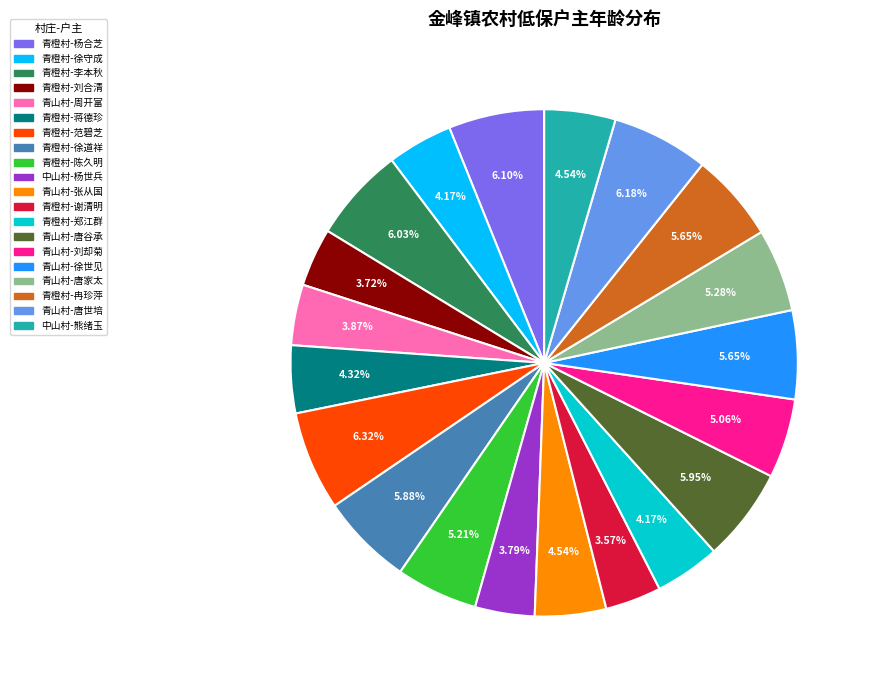

True or false: 青橙村-范碧芝 accounts for 1% of the total.

False